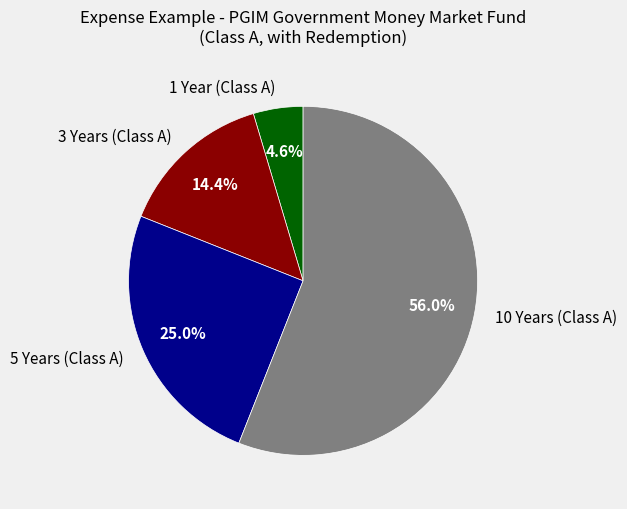

Count the number of slices in the pie.

4